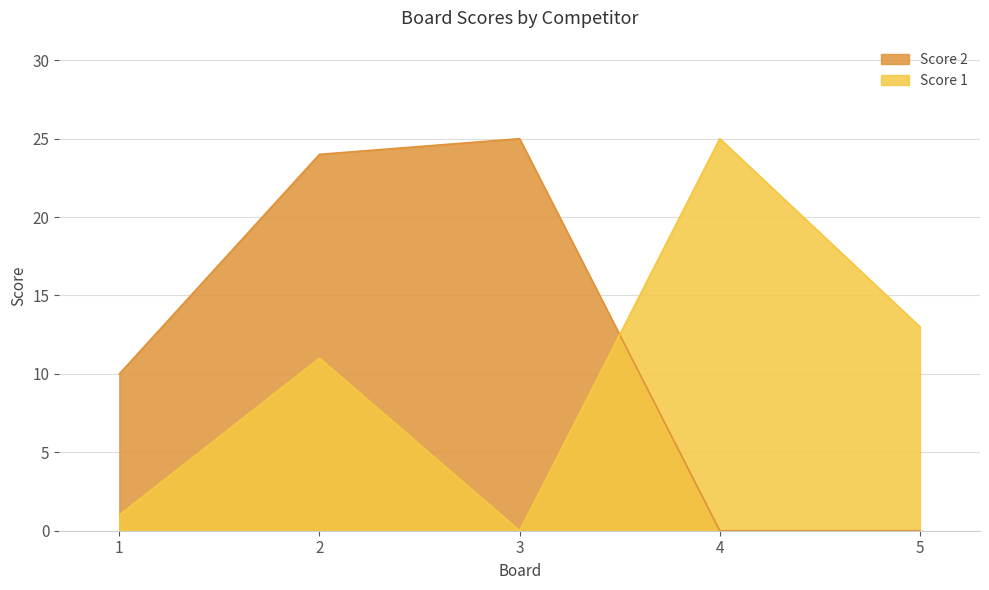

How many data points in Score 2 are less than 10?

2